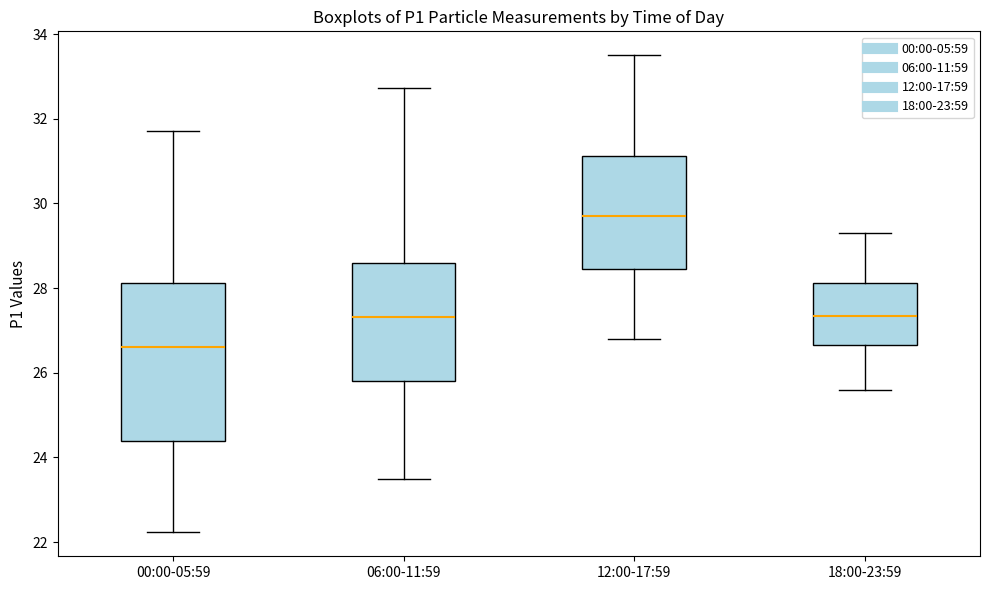

Which box's median line is the highest?

12:00-17:59